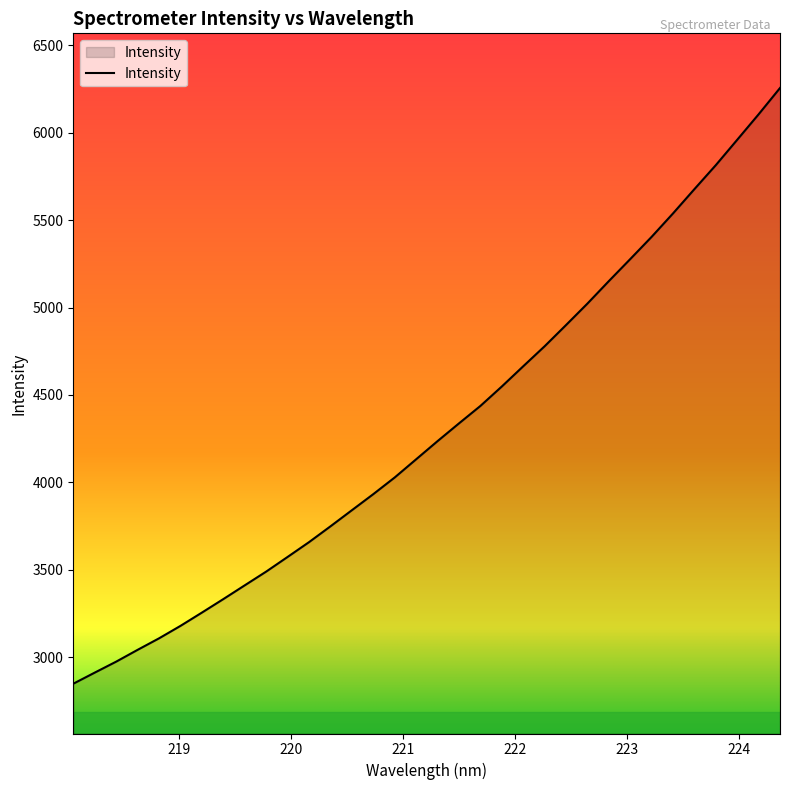

What is the difference between the maximum and minimum values?

3408.1